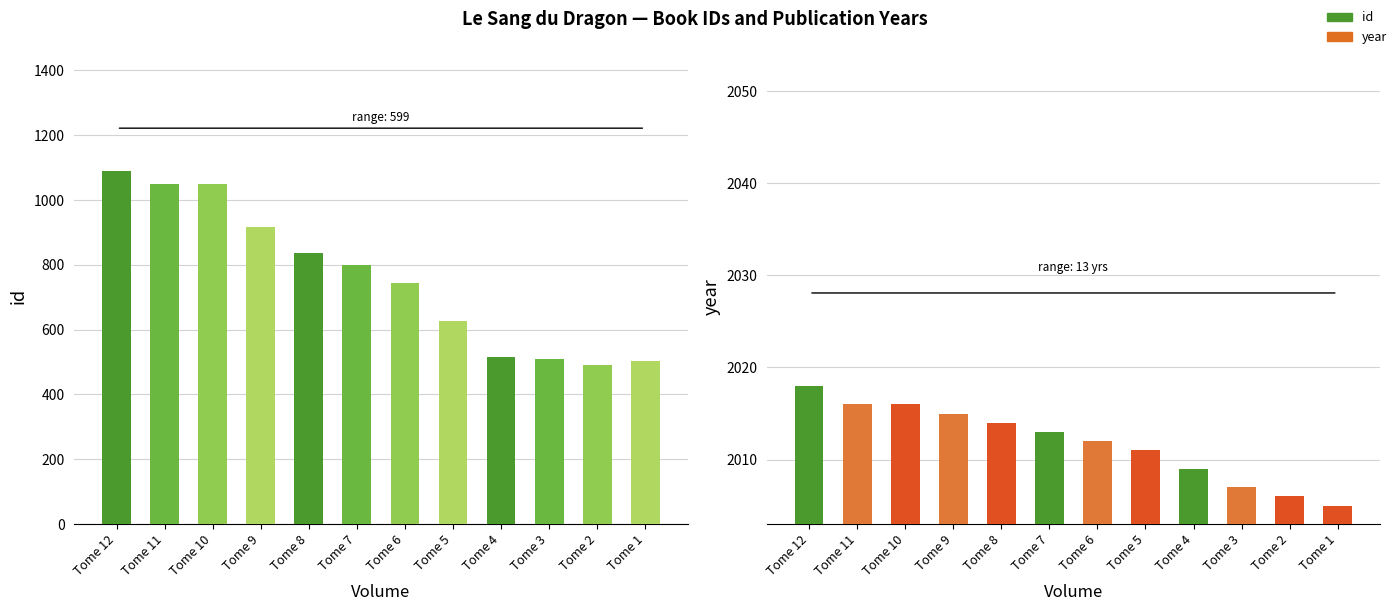

What is the value of the id bar at the 5th from the left?

836